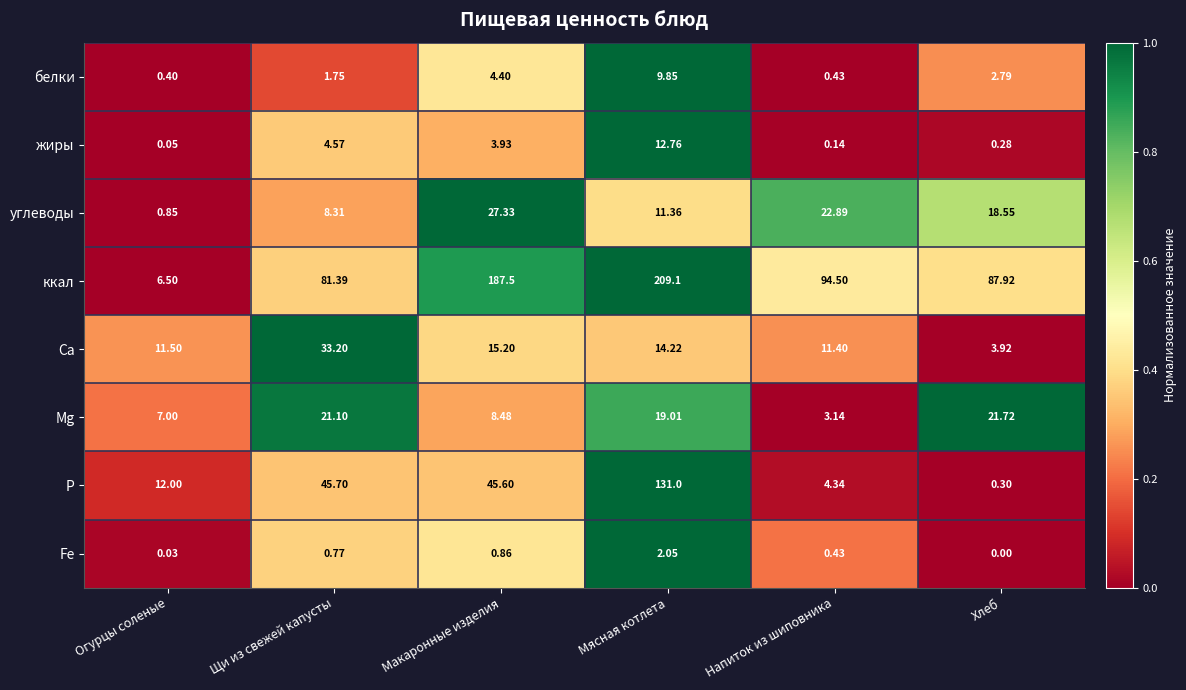

At which category does the chart reach its minimum across all series?

Хлеб